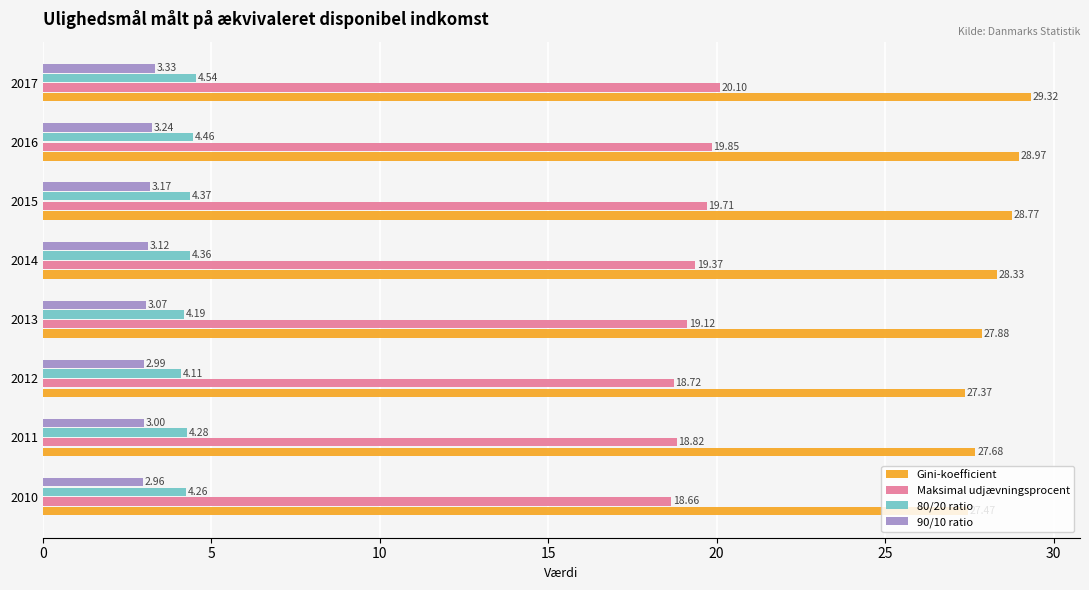

Rank the series at 2011 from lowest to highest value.

90/10 ratio, 80/20 ratio, Maksimal udjævningsprocent, Gini-koefficient